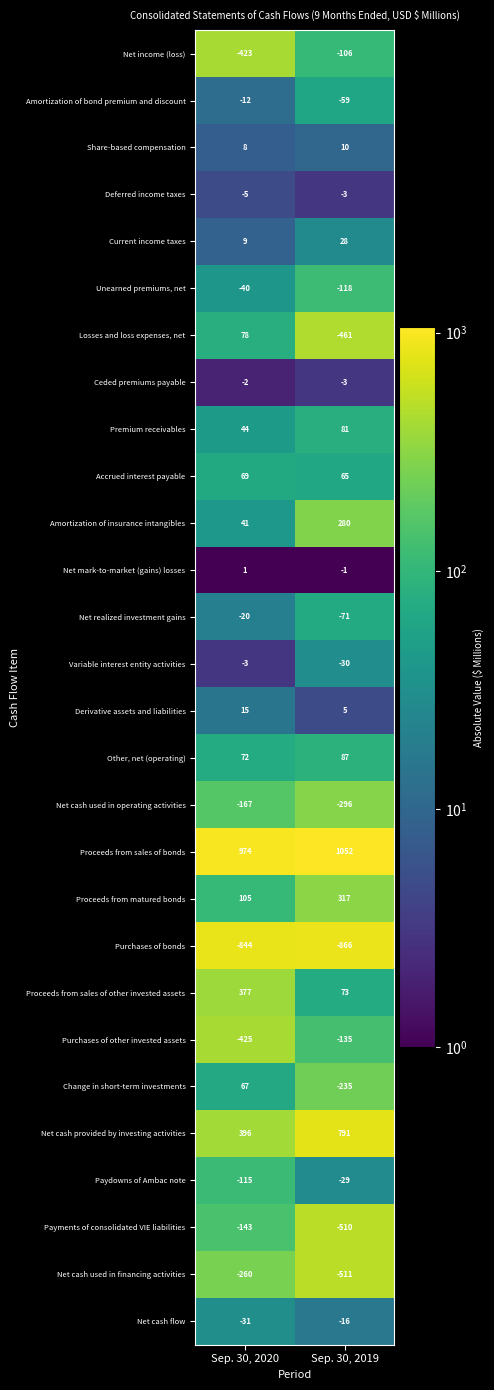

Which label corresponds to the largest value in the chart?

Sep. 30, 2019